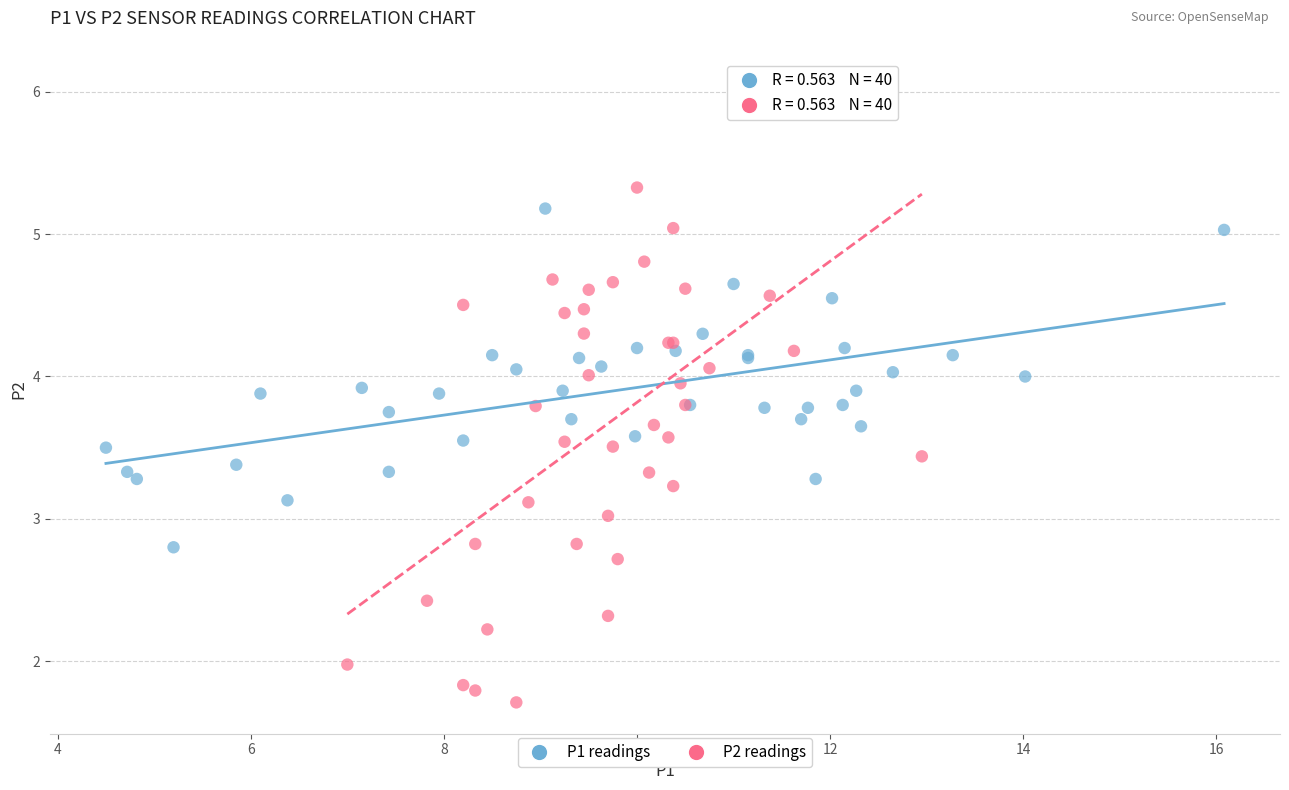

Which series contains the lowest Y value?

P2 readings